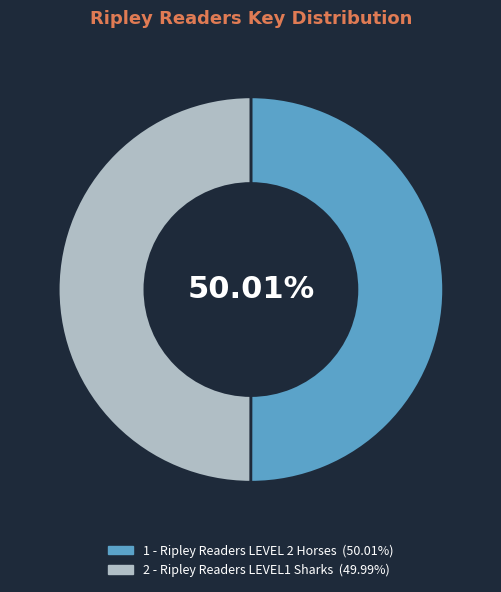

Count the number of slices in the pie.

2